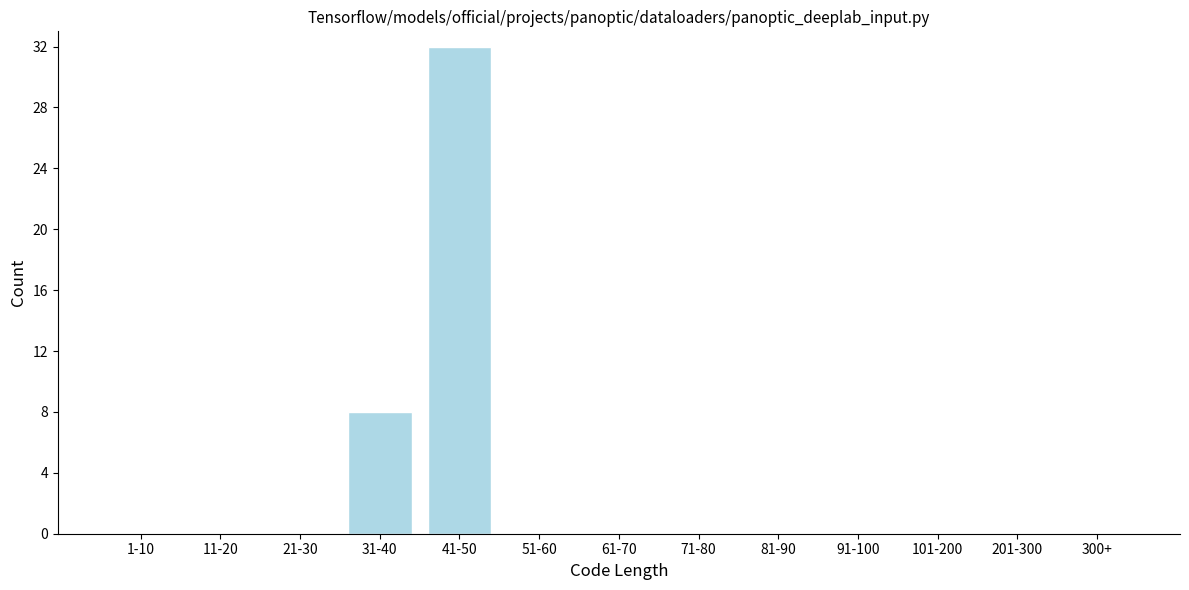

Reading right to left, what are all the values shown in this chart?

300+=0	201-300=0	101-200=0	91-100=0	81-90=0	71-80=0	61-70=0	51-60=0	41-50=32	31-40=8	21-30=0	11-20=0	1-10=0